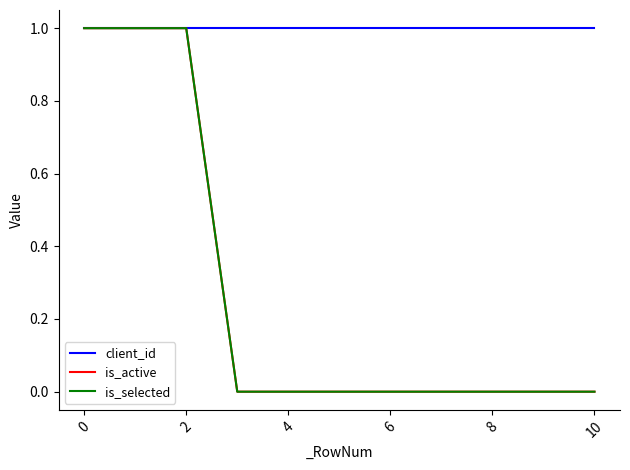

Does the chart display data point markers on the line(s)?

No